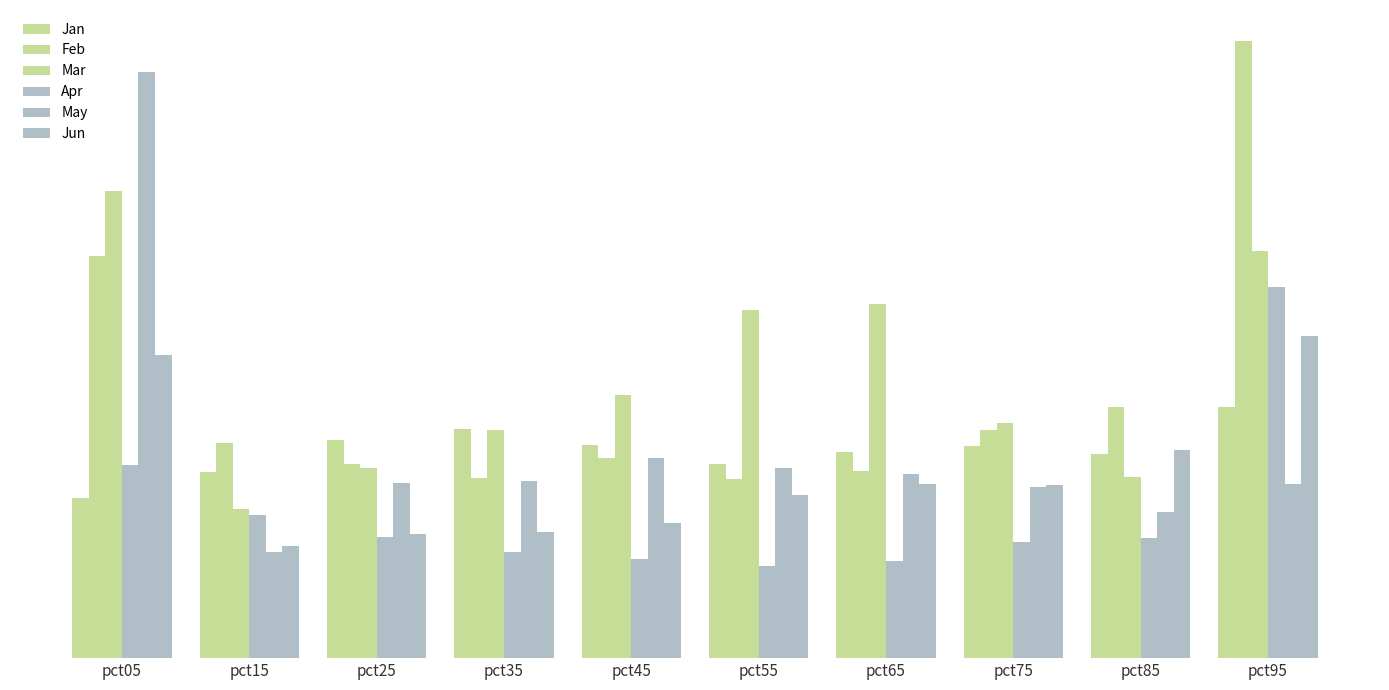

Rank the series by their maximum value, from highest to lowest.

Feb, May, Mar, Apr, Jun, Jan